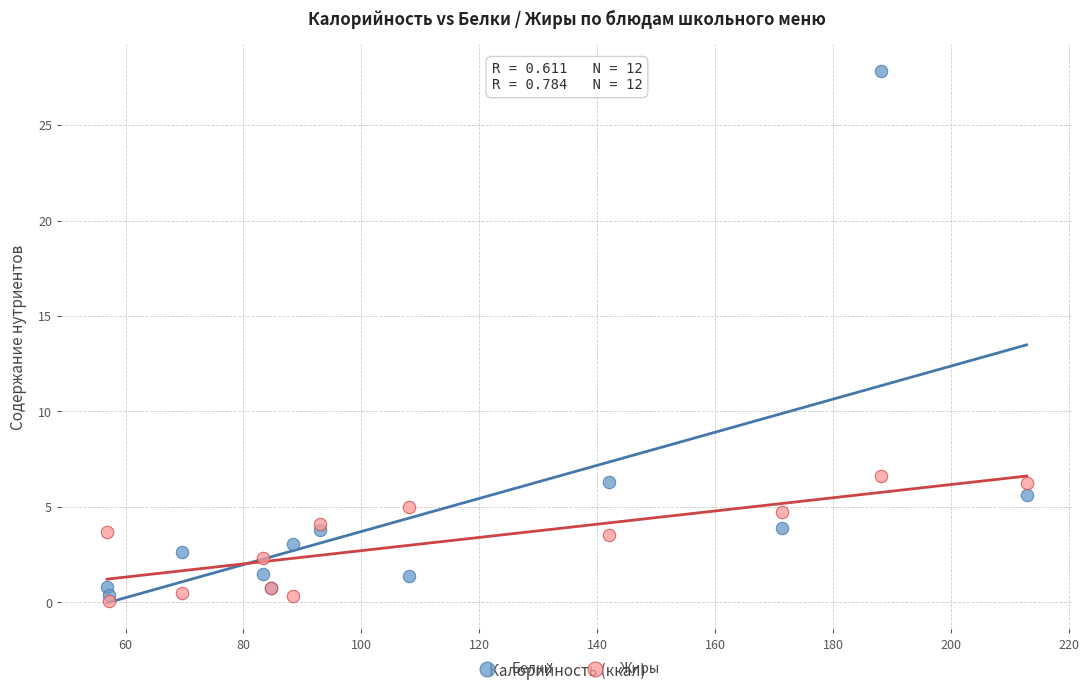

Which series has the widest spread of Y values?

Белки